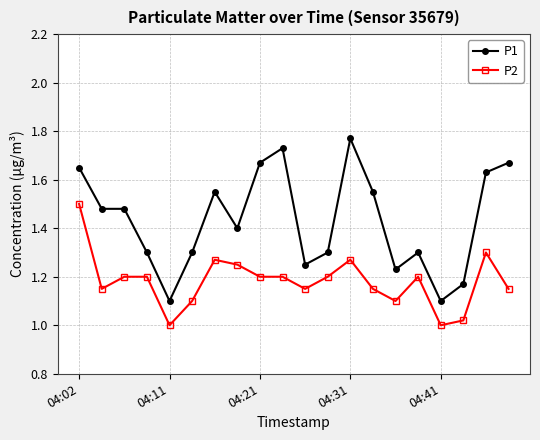

Does the chart have visible grid lines?

Yes